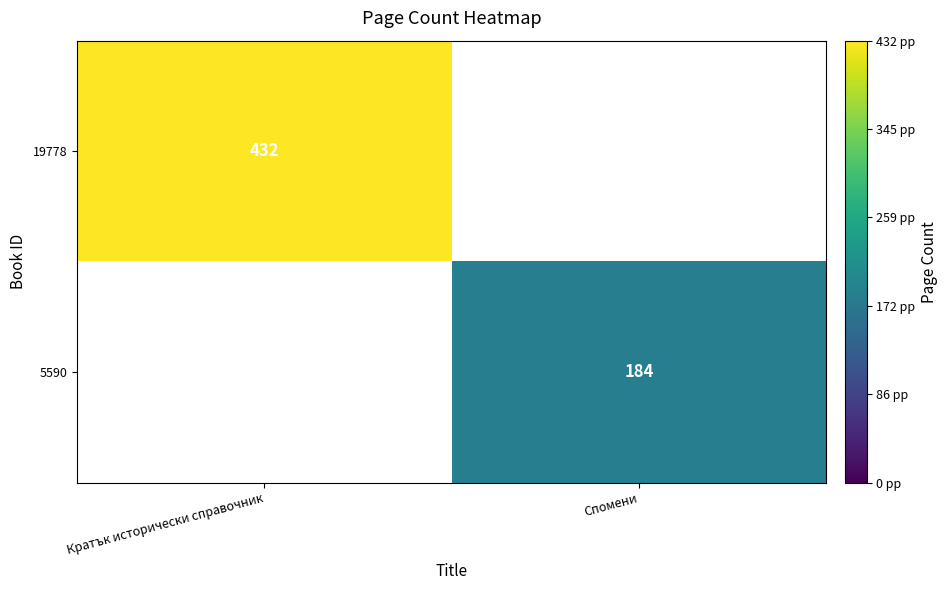

Which label corresponds to the smallest value in the chart?

Спомени